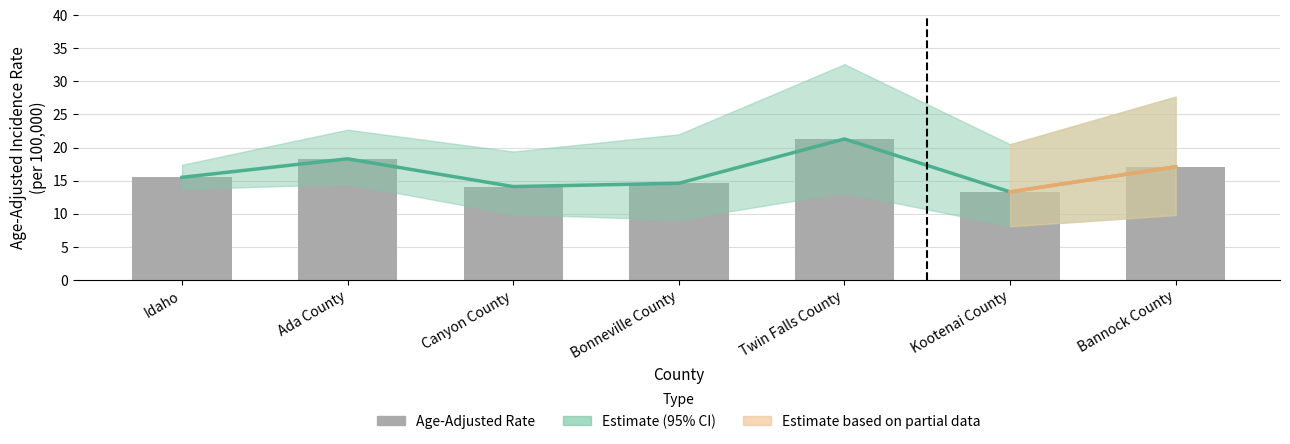

What is the sum of all values?

114.2